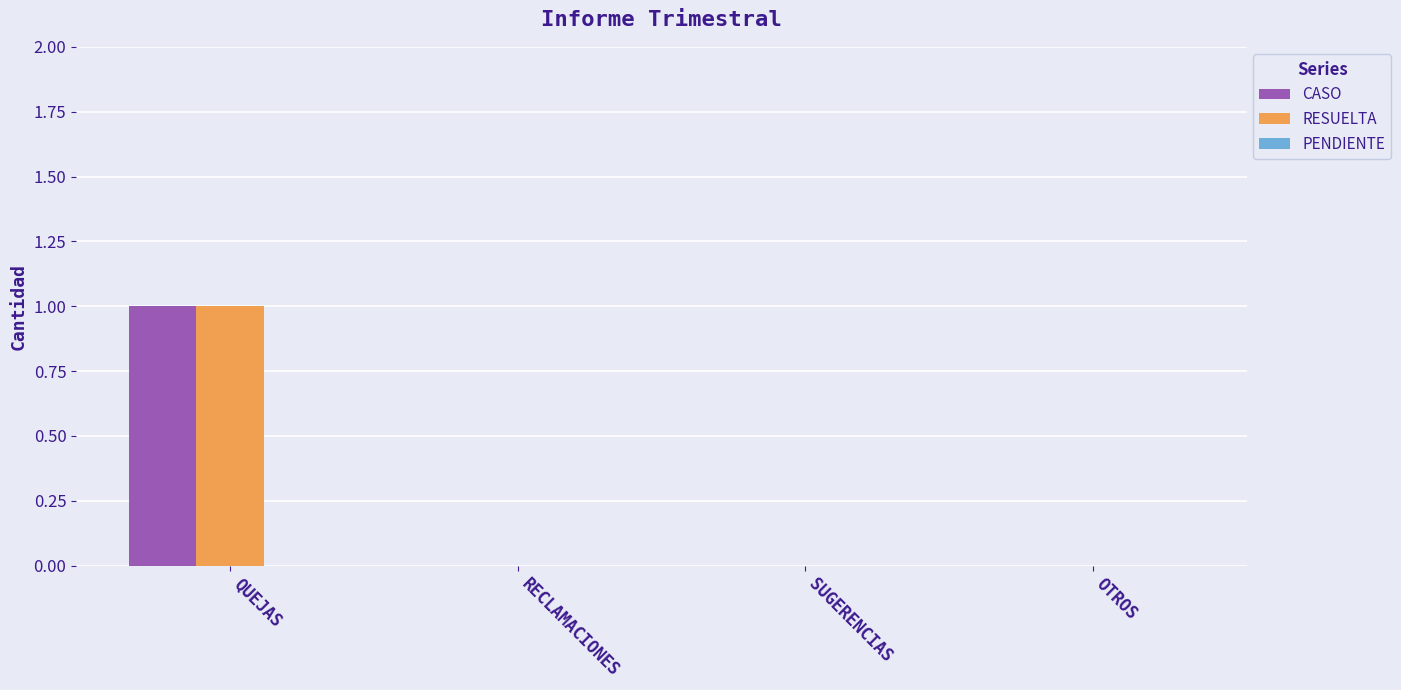

True or false: CASO has a value of 0 at SUGERENCIAS.

True